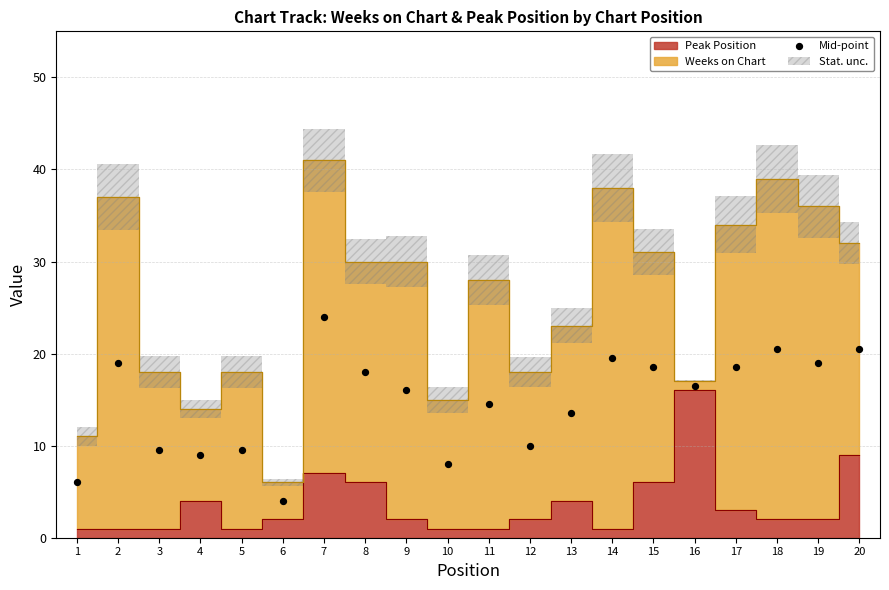

What is the range of X values (max minus min)?

19.0